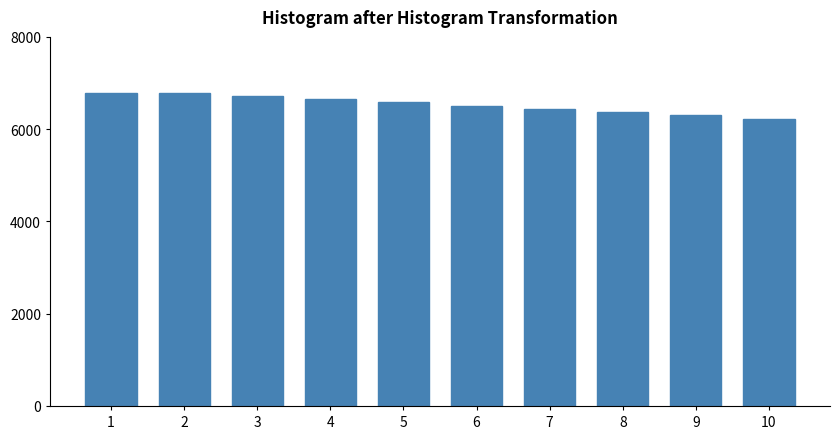

Reading left to right, what are all the values shown in this chart?

1=6790	2=6790	3=6720	4=6650	5=6580	6=6510	7=6440	8=6370	9=6300	10=6230